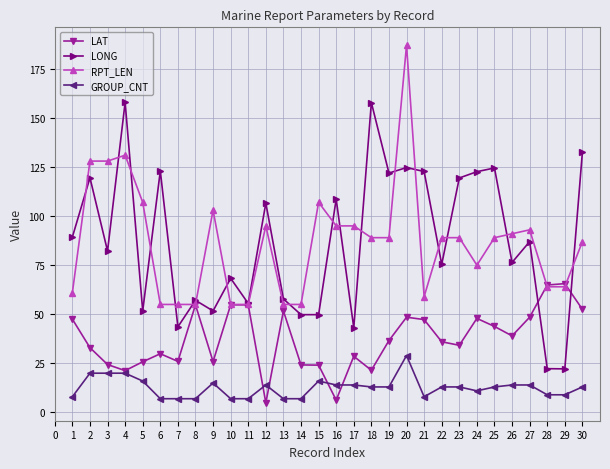

What is the approximate value of LONG at 5?

51.7